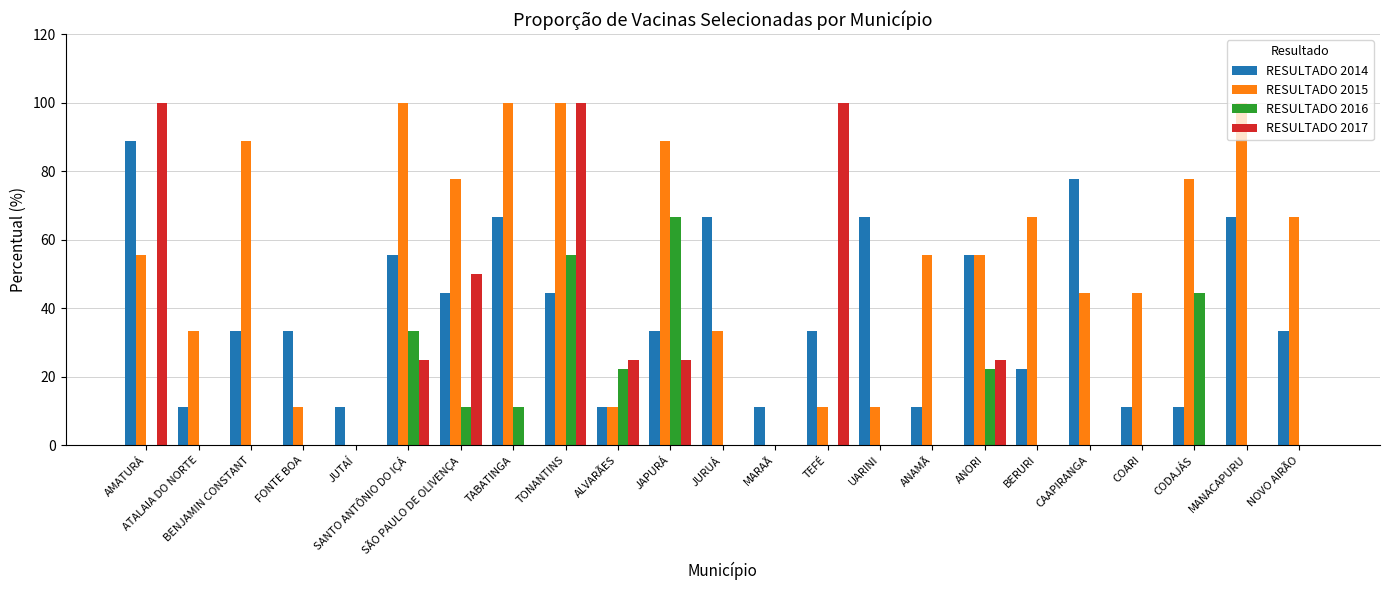

Which series changed the most between AMATURÁ and MANACAPURU?

RESULTADO 2017